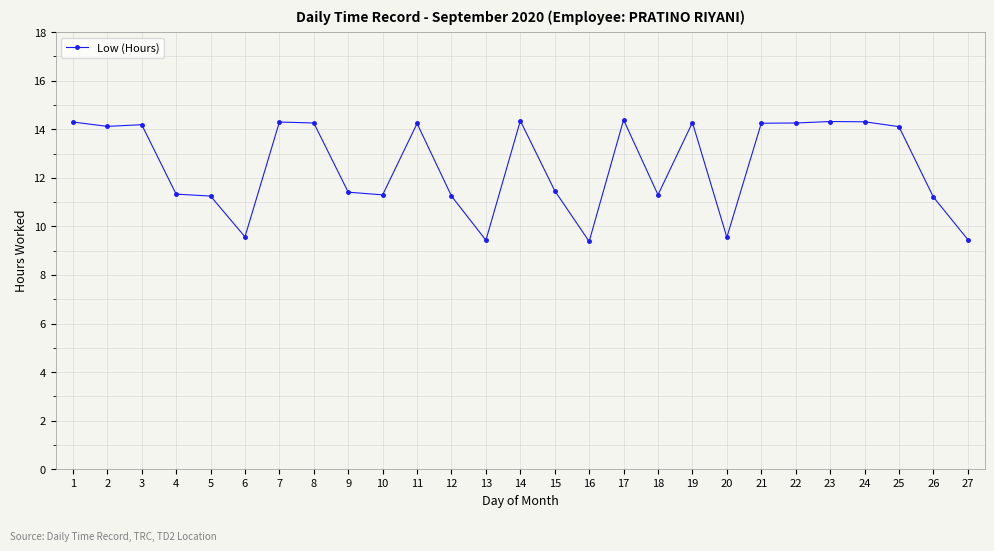

What is the change in value from 6 to 17?

+4.8